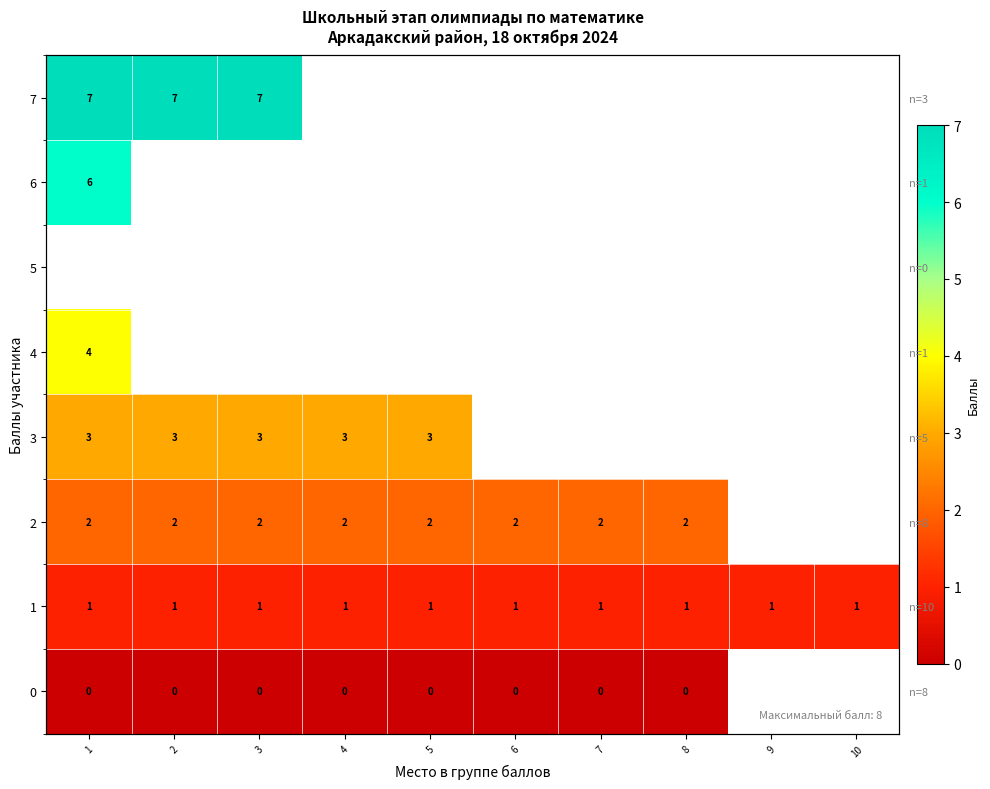

How many categories are shown in the chart?

10